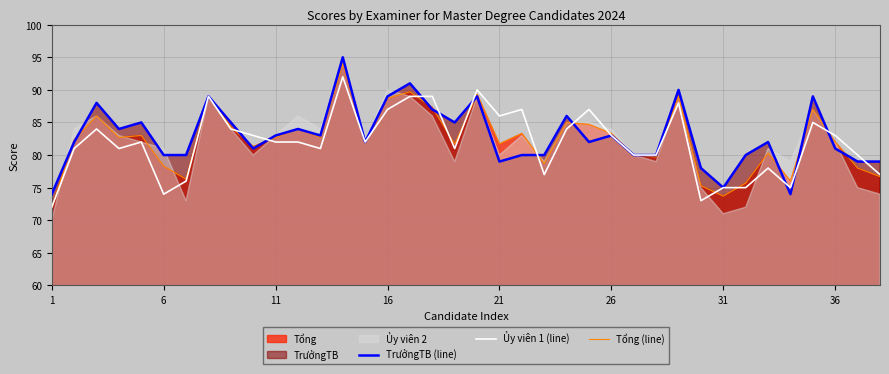

What is the maximum value for Ủy viên 1 (line)?

92.0